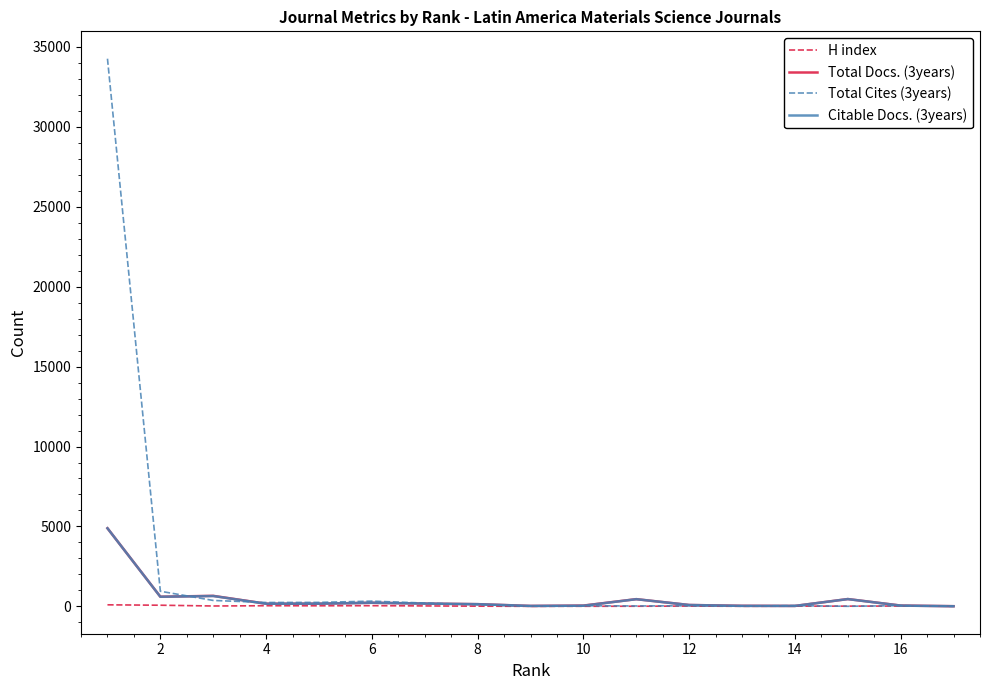

Which series has the largest range (max minus min)?

Total Cites (3years)